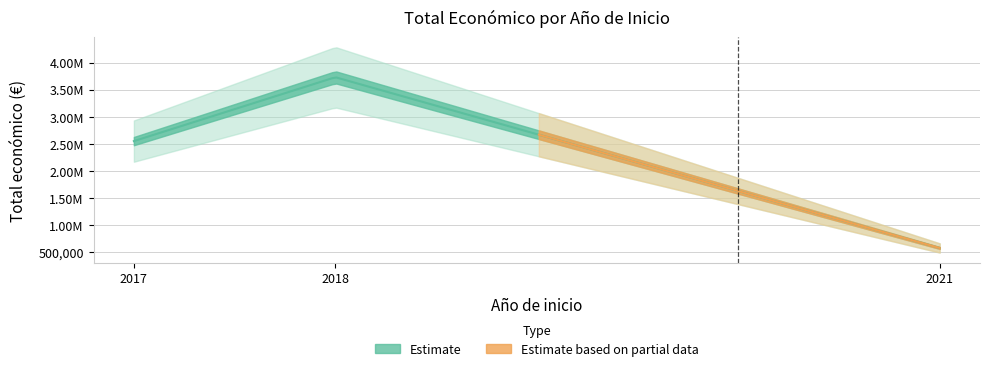

The chart shows a value of 4513642 at 2018. True or false?

False